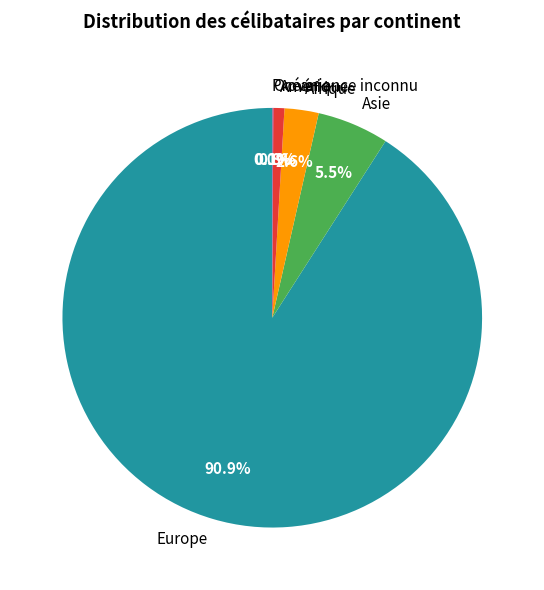

Is there any slice that represents more than half of the pie?

Yes